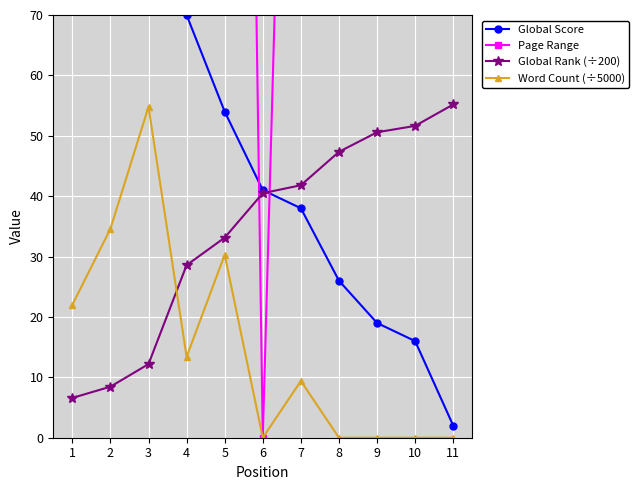

At which category does the chart reach its minimum across all series?

6